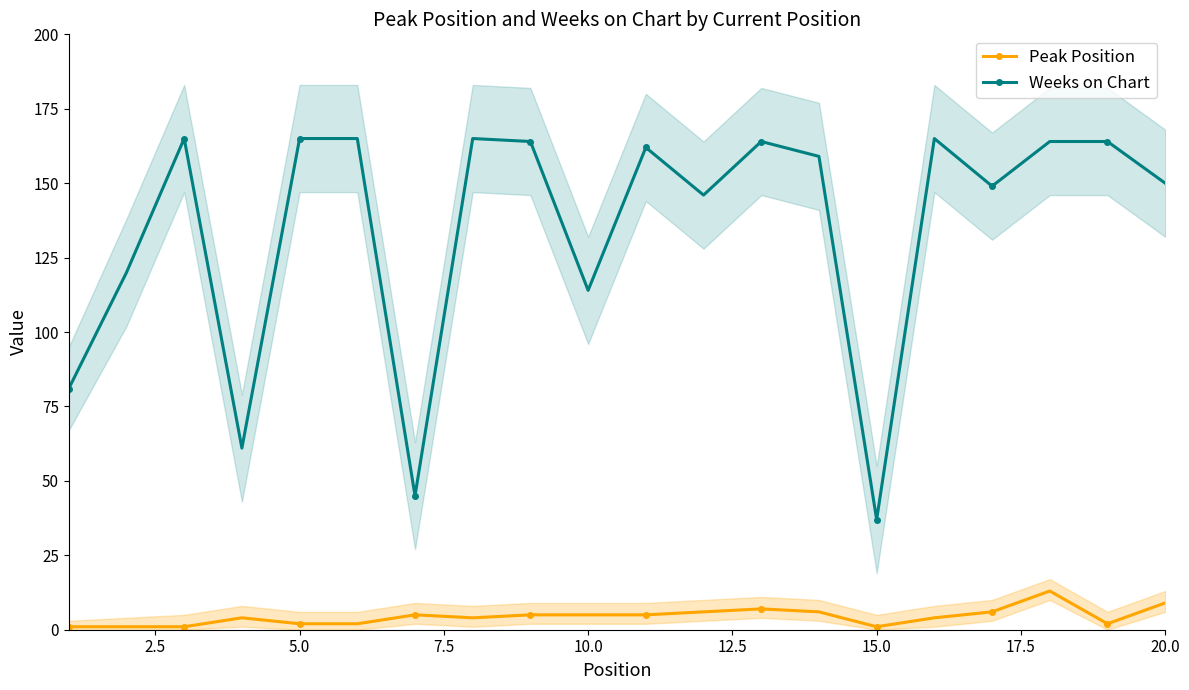

List the series in order of their overall mean, highest first.

Weeks on Chart, Peak Position